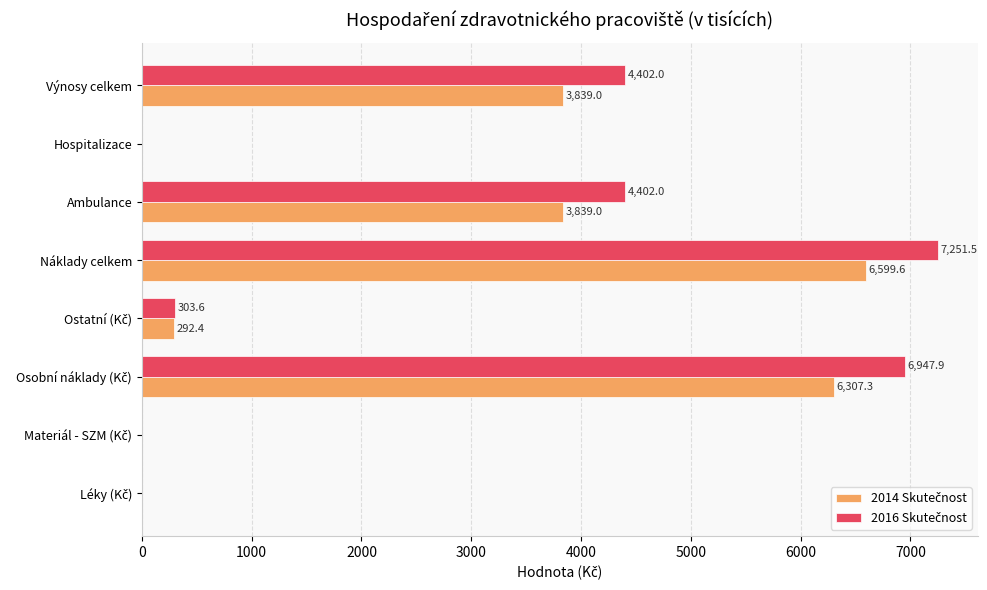

What is the maximum value shown in the chart?

7251.5